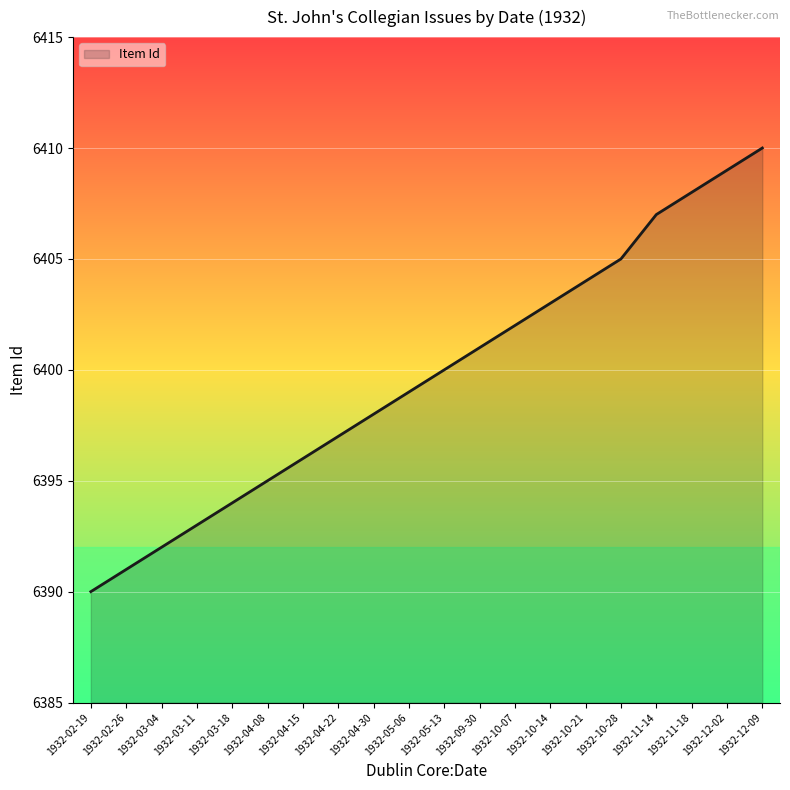

Rank the categories by value from highest to lowest.

1932-12-09, 1932-12-02, 1932-11-18, 1932-11-14, 1932-10-28, 1932-10-21, 1932-10-14, 1932-10-07, 1932-09-30, 1932-05-13, 1932-05-06, 1932-04-30, 1932-04-22, 1932-04-15, 1932-04-08, 1932-03-18, 1932-03-11, 1932-03-04, 1932-02-26, 1932-02-19